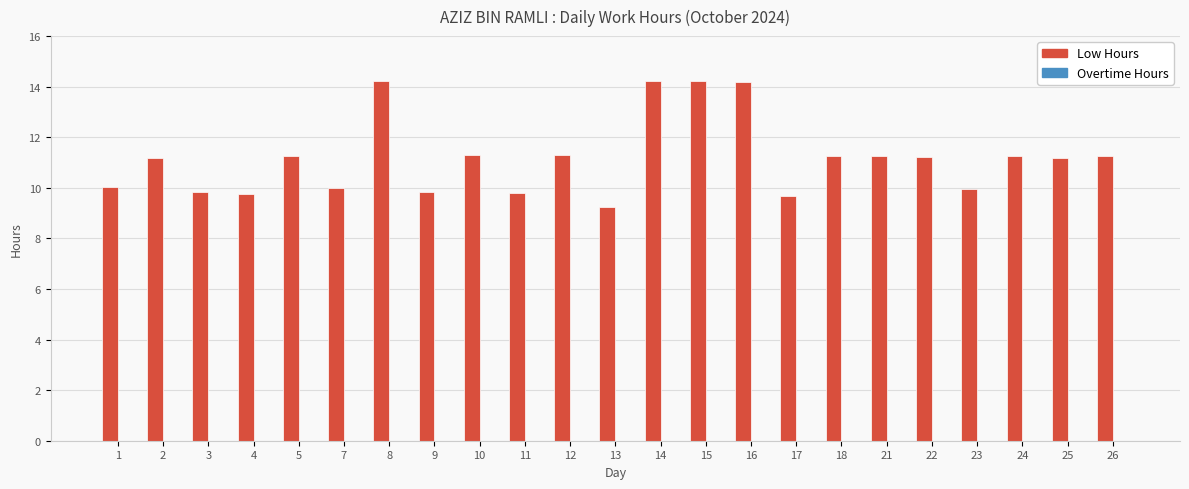

Does the chart contain stacked bars?

No